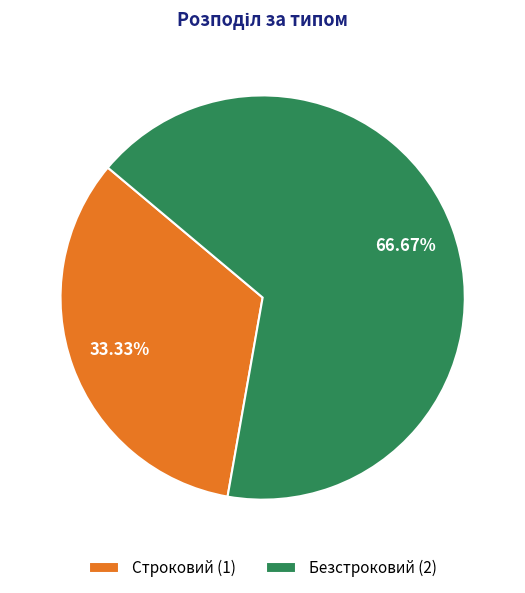

What percentage is the Строковий slice, to the nearest percent?

33%